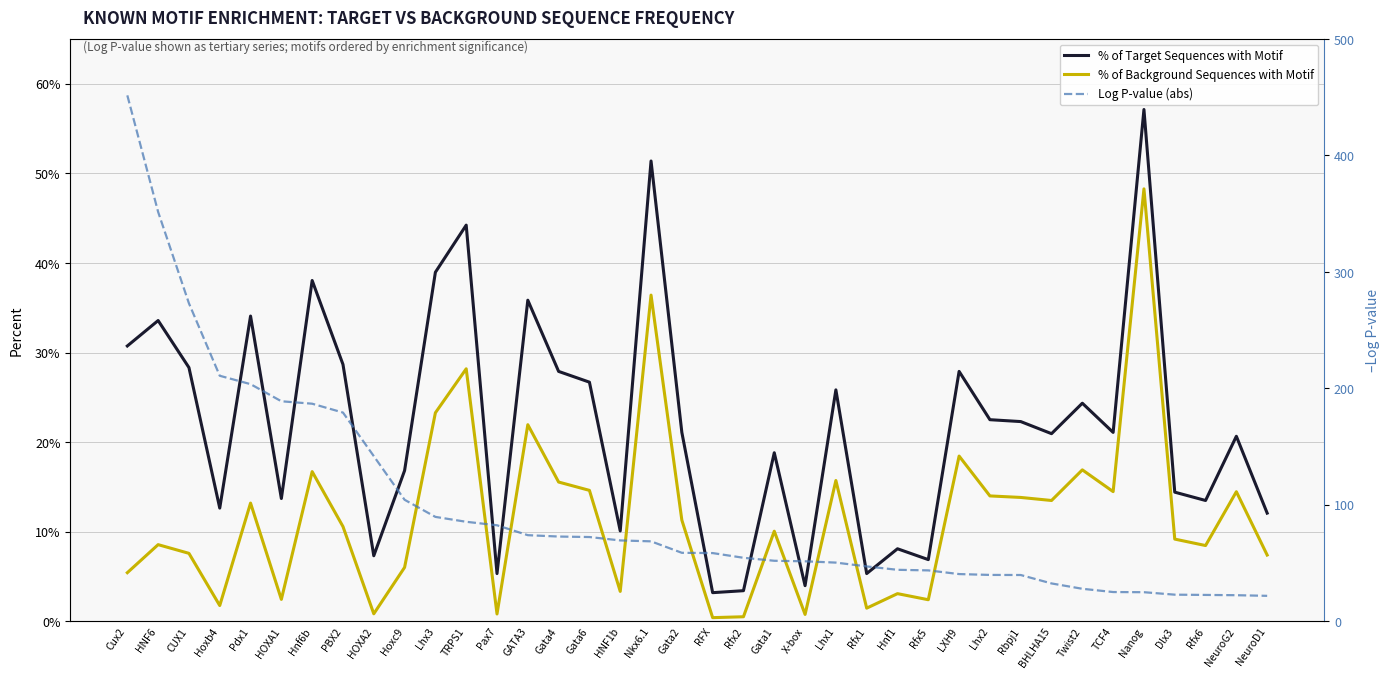

What are all the series names shown in the legend?

% of Target Sequences with Motif, % of Background Sequences with Motif, Log P-value (abs)